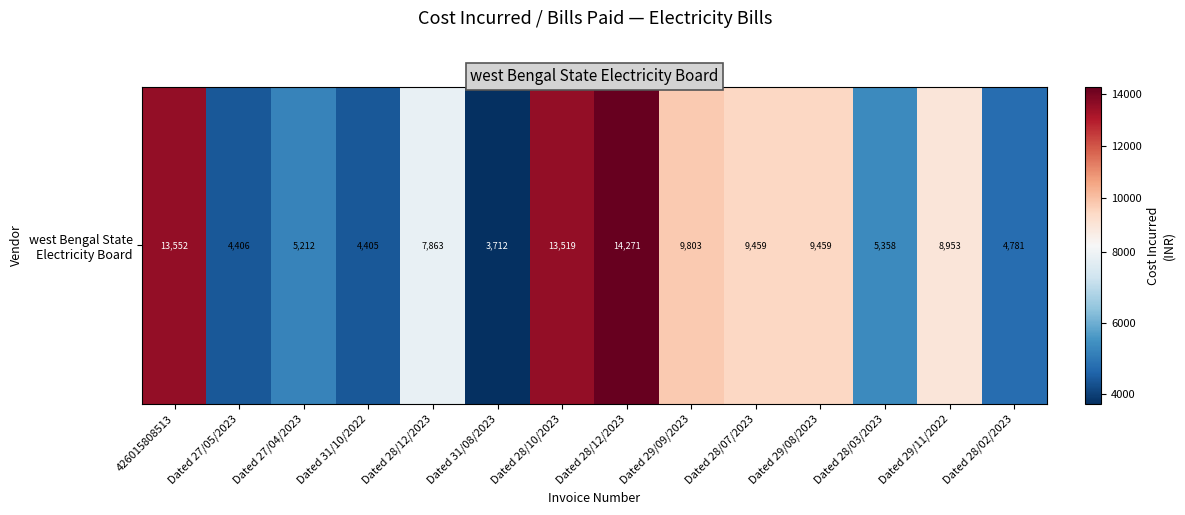

Which has a higher value, Dated 28/12/2023 or Dated 31/10/2022?

Dated 28/12/2023